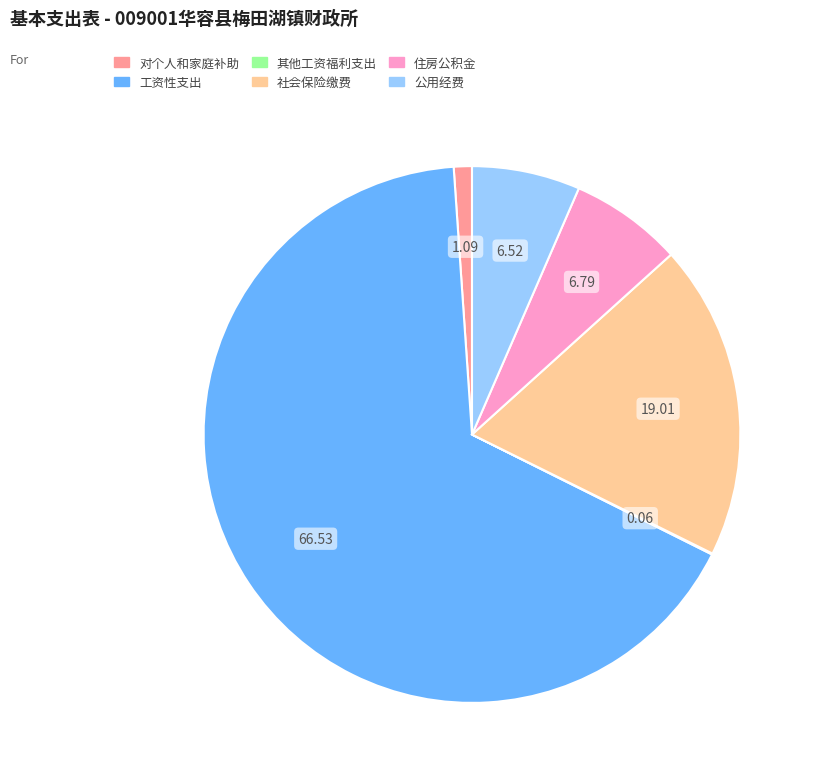

Combined, do 社会保险缴费 and 对个人和家庭补助 account for over 50%?

No